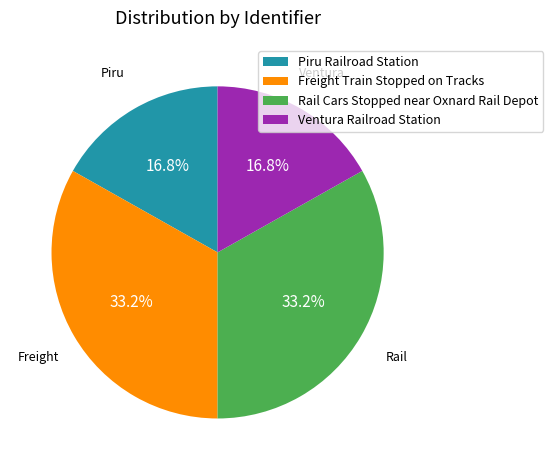

Which has a higher value, Ventura Railroad Station or Freight Train Stopped on Tracks?

Freight Train Stopped on Tracks